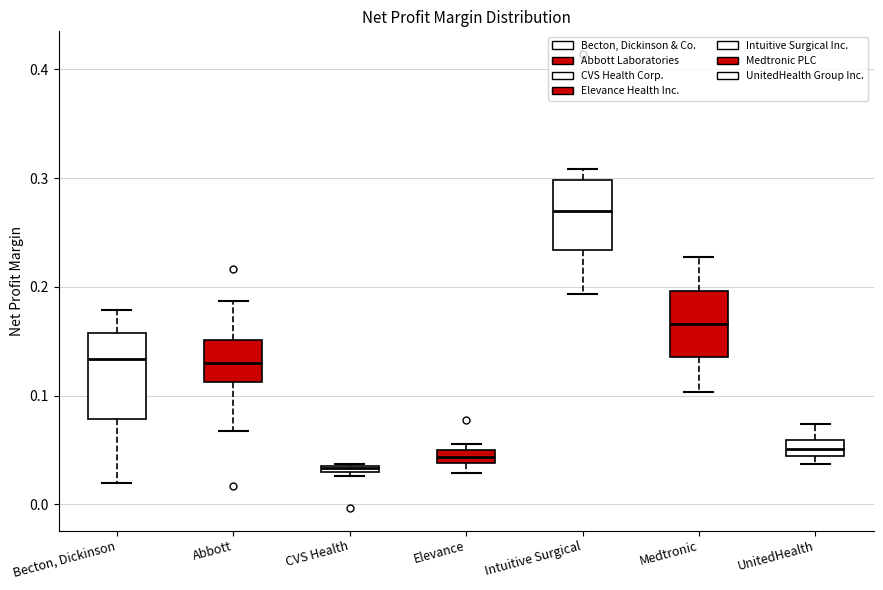

Which box has the lowest median line?

CVS Health